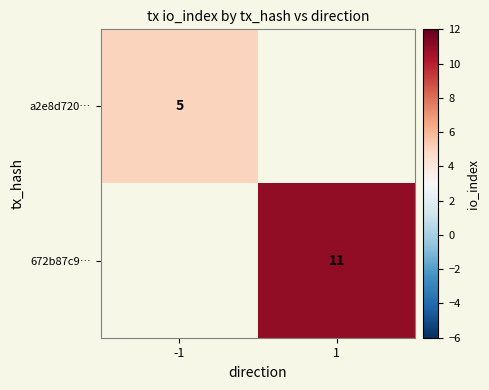

True or false: a2e8d720… has a value of 5 at -1.

True